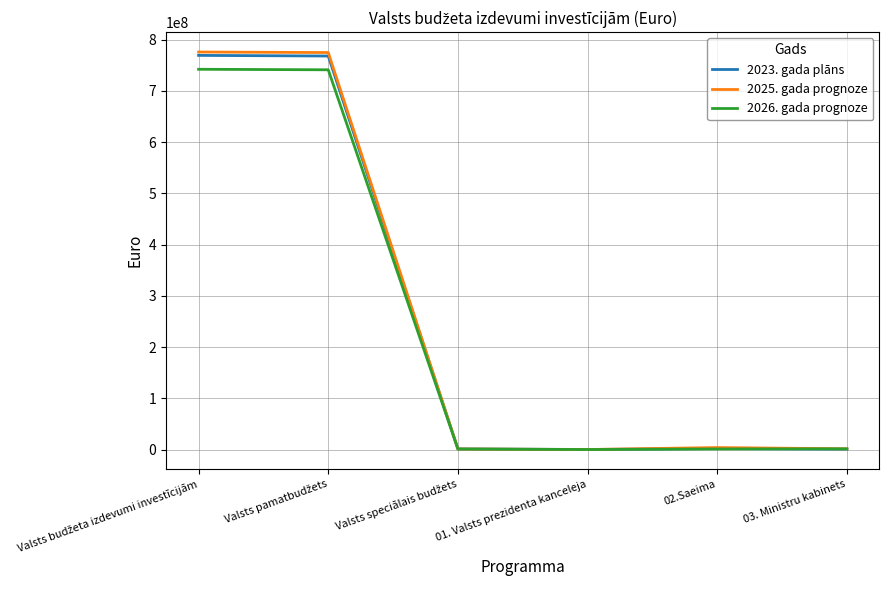

What is the maximum value shown in the chart?

775913455